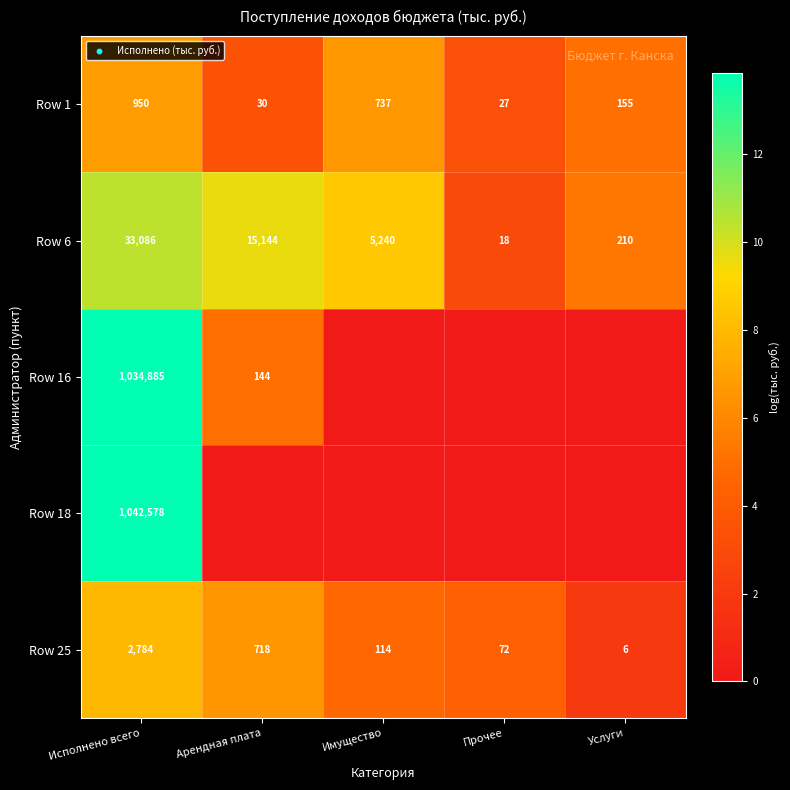

True or false: Row 25 has a value of 718 at Арендная плата.

True